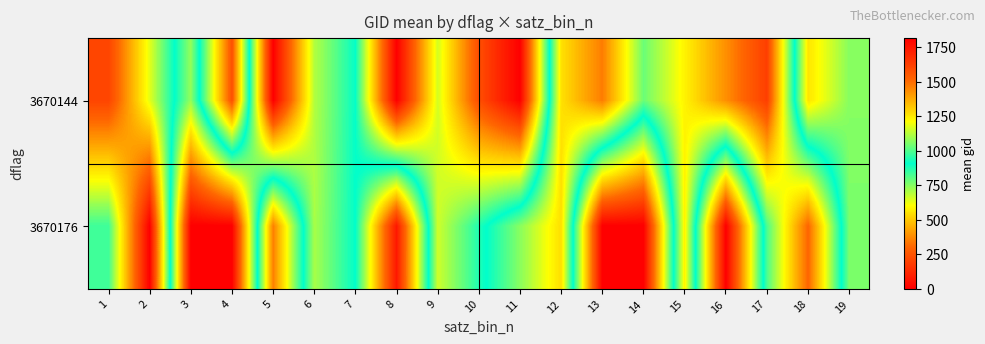

What is the maximum value shown in the chart?

1817.0